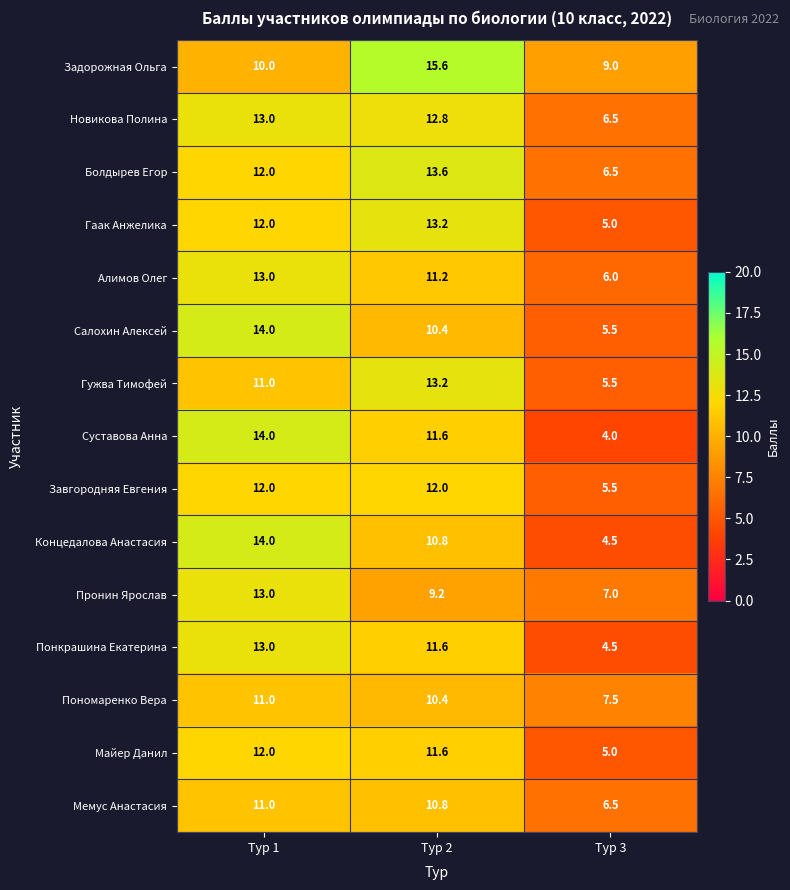

What is the difference between the maximum and minimum values in the Гужва Тимофей series?

7.7